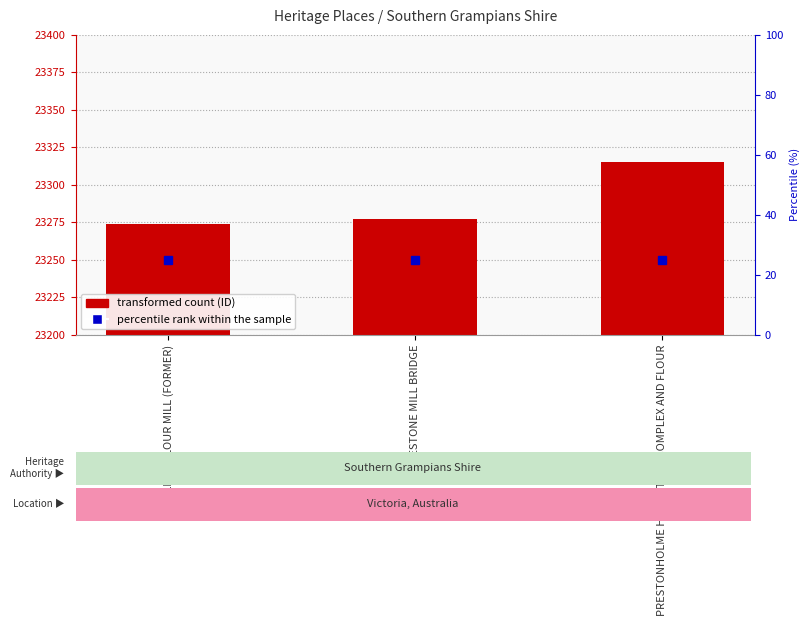

At which category does the chart reach its peak across all series?

PRESTONHOLME HOMESTEAD COMPLEX AND FLOUR